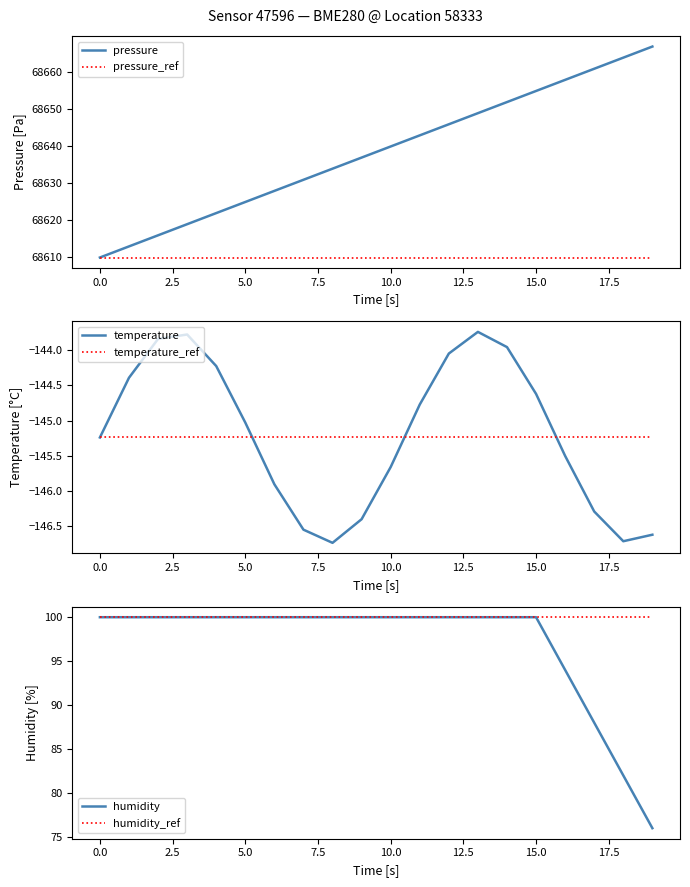

What are all the series names shown in the legend?

pressure, pressure_ref, temperature, temperature_ref, humidity, humidity_ref